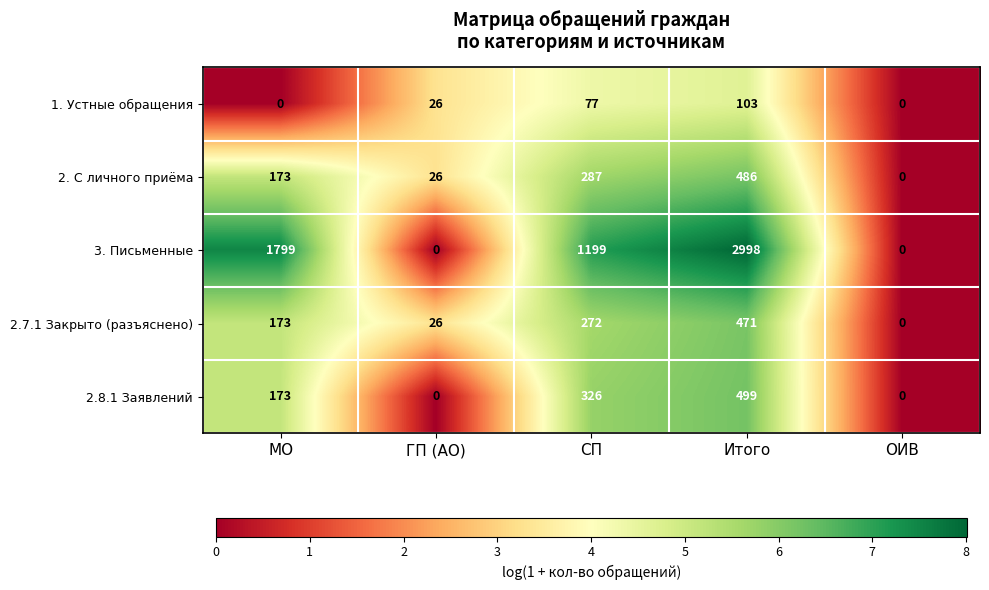

True or false: 3. Письменные has a value of 0 at ОИВ.

True